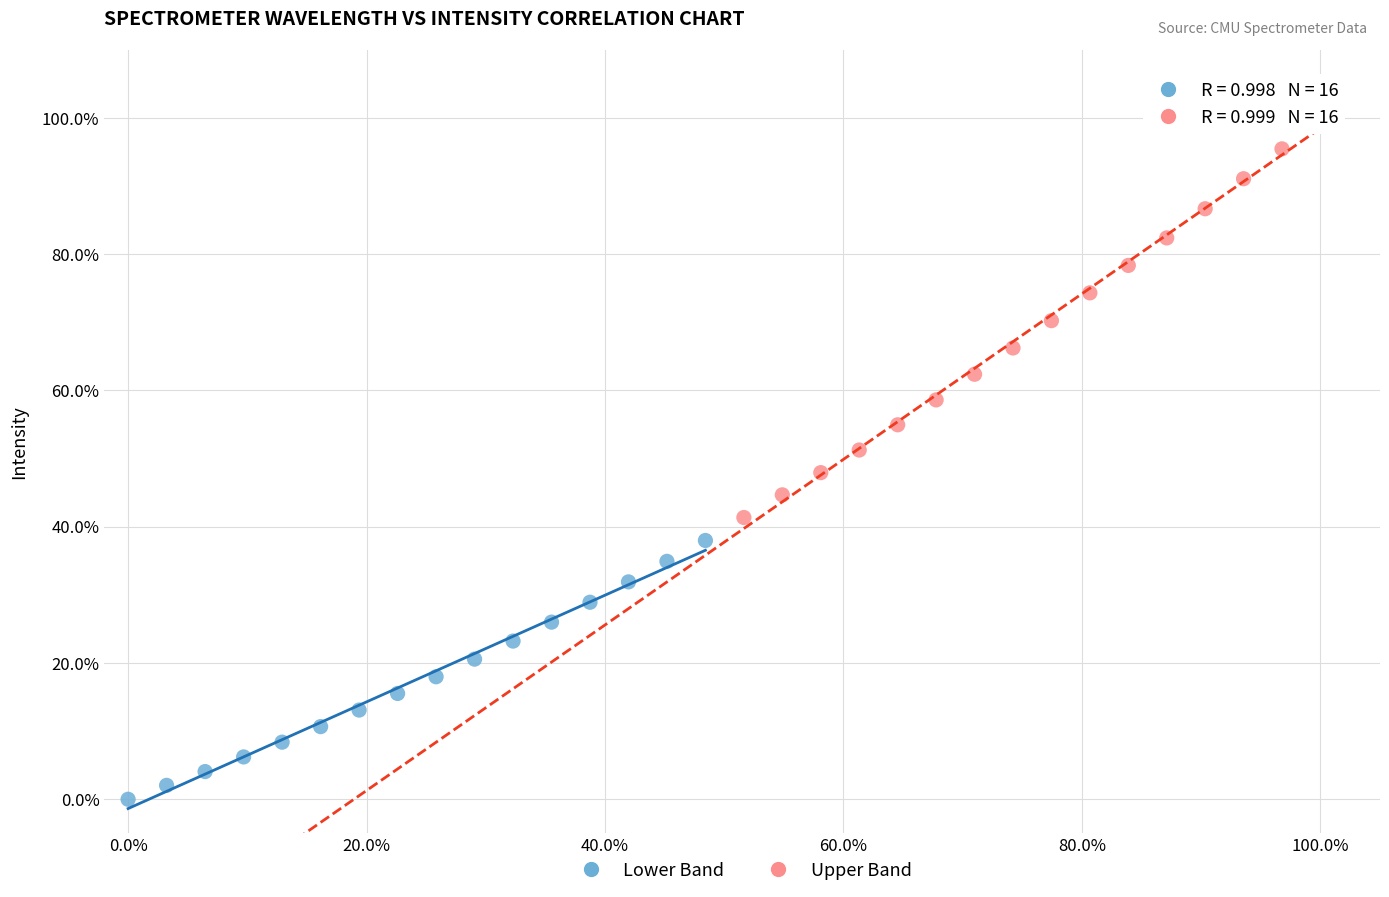

What are all the series names shown in the legend?

Lower Band, Upper Band